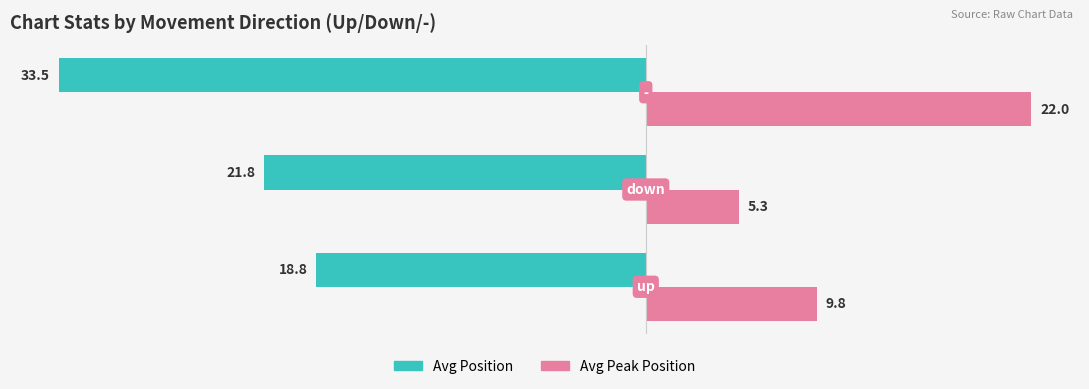

What is the maximum value for Avg Peak Position?

22.0